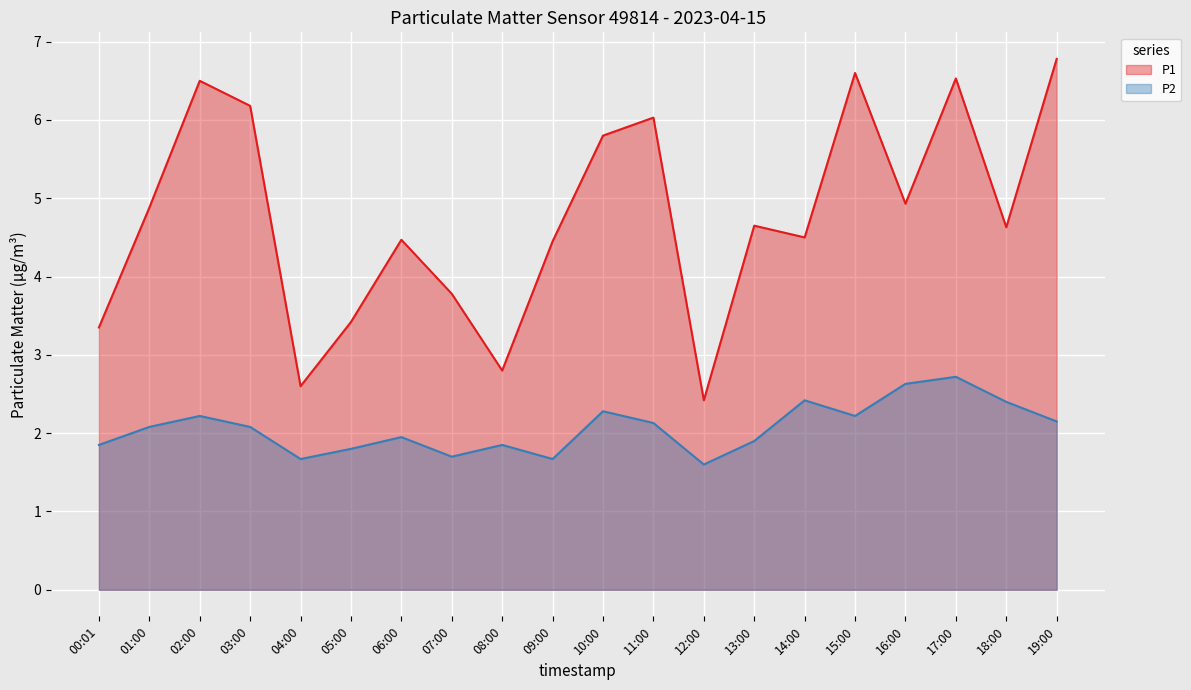

At which category does P2 reach its first local peak?

02:00